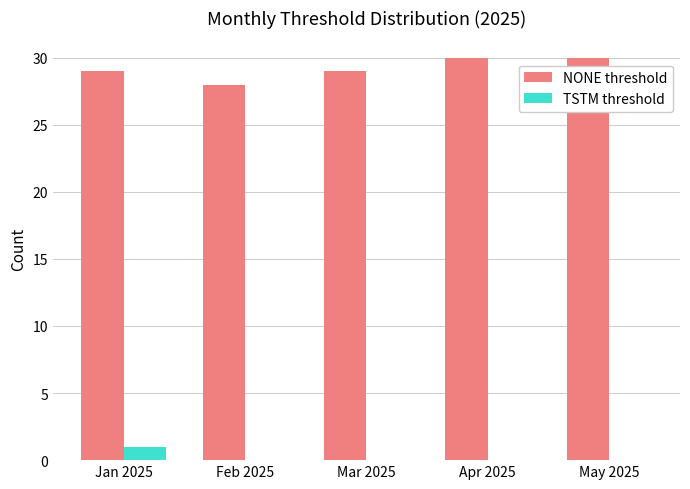

True or false: NONE threshold has a value of 28 at Feb 2025.

True